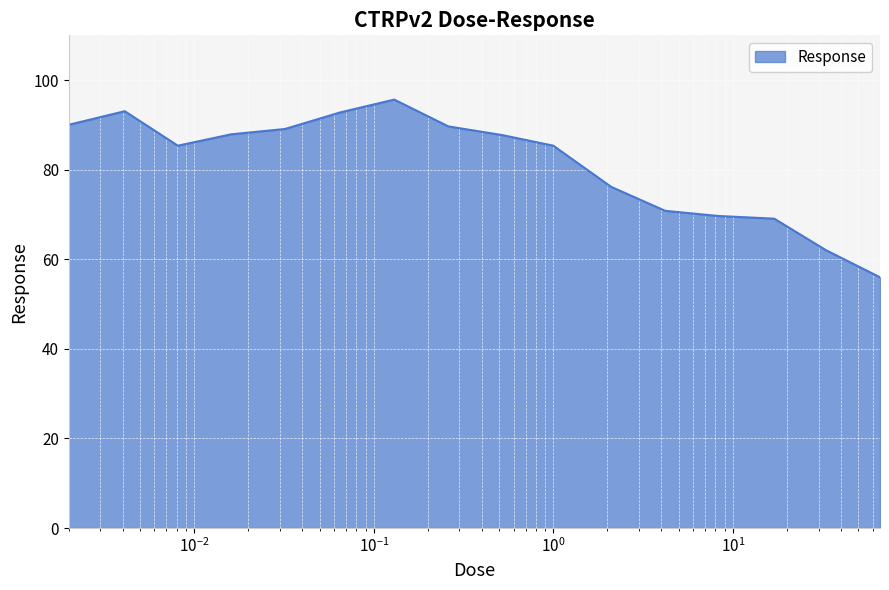

What is the minimum value shown in the chart?

56.0